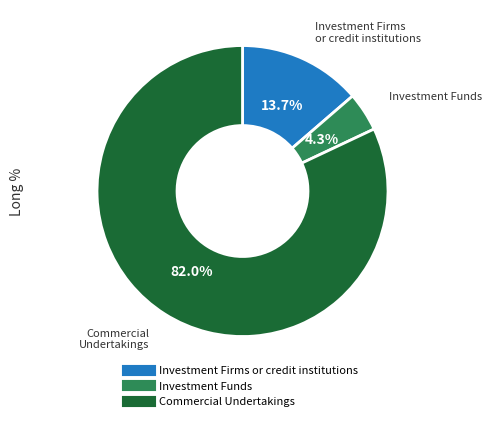

What percentage do Commercial Undertakings and Investment Firms or credit institutions together represent?

95.7%